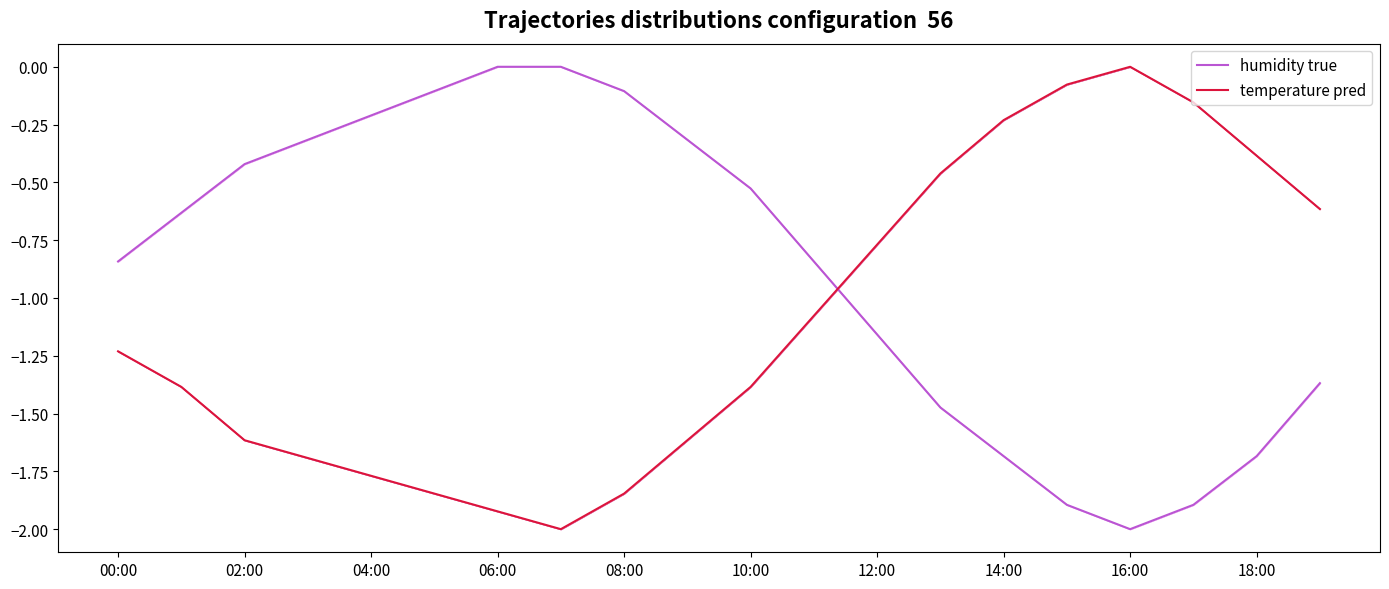

Which series has the largest range (max minus min)?

humidity true